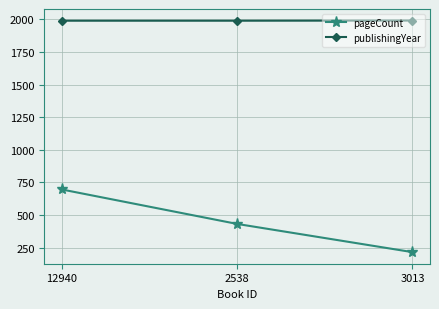

Which series has the widest spread of values?

pageCount